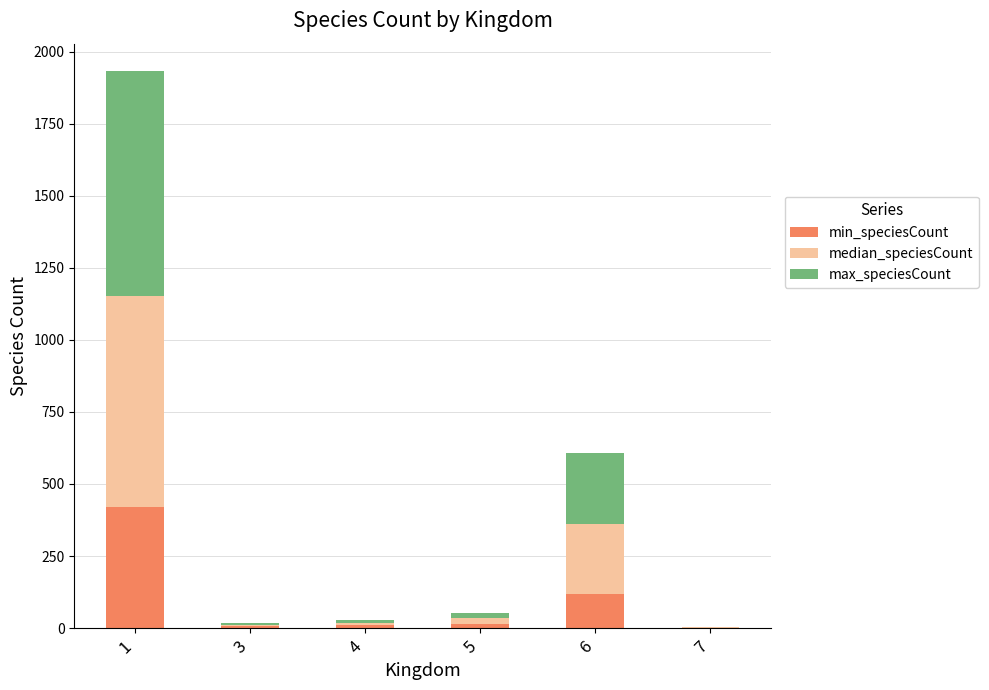

What is the maximum value for min_speciesCount?

421